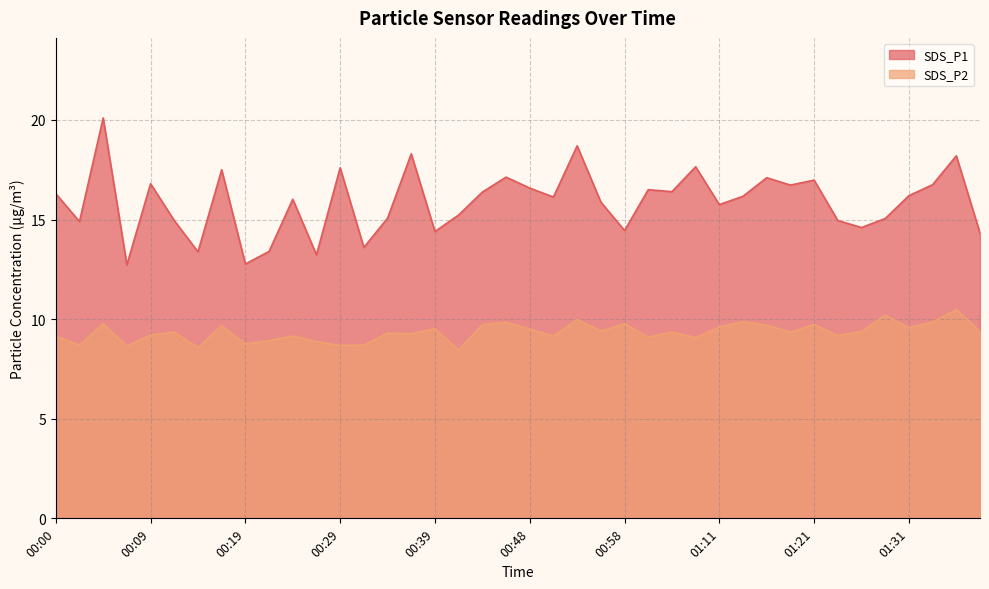

Reading left to right, extract all data points from this chart.

SDS_P1: 00:00=16.3	00:02=14.9	00:05=20.1	00:07=12.7	00:09=16.8	00:12=14.9	00:14=13.4	00:17=17.5	00:19=12.8	00:22=13.4	00:24=16.0	00:27=13.2	00:29=17.6	00:31=13.6	00:34=15.1	00:36=18.3	00:39=14.4	00:41=15.2	00:44=16.4	00:46=17.1	00:48=16.6	00:51=16.1	00:53=18.7	00:56=15.9	00:58=14.4	01:01=16.5	01:03=16.4	01:08=17.6	01:11=15.8	01:13=16.2	01:16=17.1	01:18=16.7	01:21=17.0	01:24=14.9	01:26=14.6	01:29=15.1	01:31=16.2	01:33=16.8	01:36=18.2	01:38=14.3
SDS_P2: 00:00=9.2	00:02=8.7	00:05=9.8	00:07=8.7	00:09=9.2	00:12=9.3	00:14=8.6	00:17=9.7	00:19=8.8	00:22=8.9	00:24=9.2	00:27=8.9	00:29=8.7	00:31=8.7	00:34=9.3	00:36=9.3	00:39=9.5	00:41=8.4	00:44=9.7	00:46=9.8	00:48=9.5	00:51=9.2	00:53=10.0	00:56=9.4	00:58=9.8	01:01=9.1	01:03=9.3	01:08=9.1	01:11=9.6	01:13=9.9	01:16=9.7	01:18=9.3	01:21=9.7	01:24=9.2	01:26=9.4	01:29=10.2	01:31=9.6	01:33=9.8	01:36=10.5	01:38=9.4